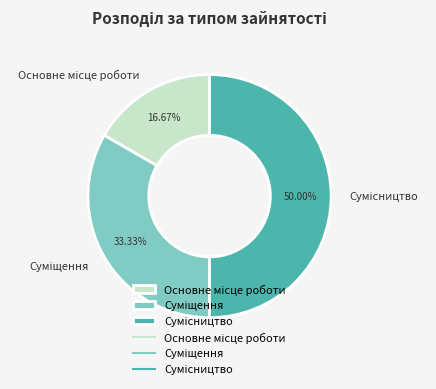

Which slice is the largest?

Сумісництво